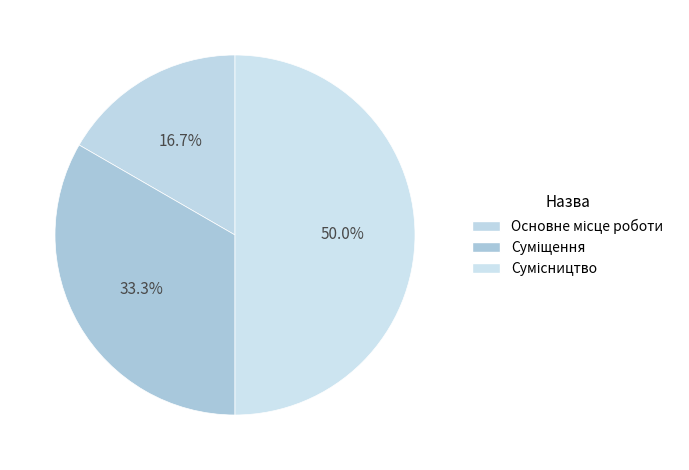

Does Сумісництво represent more than half of the total?

No